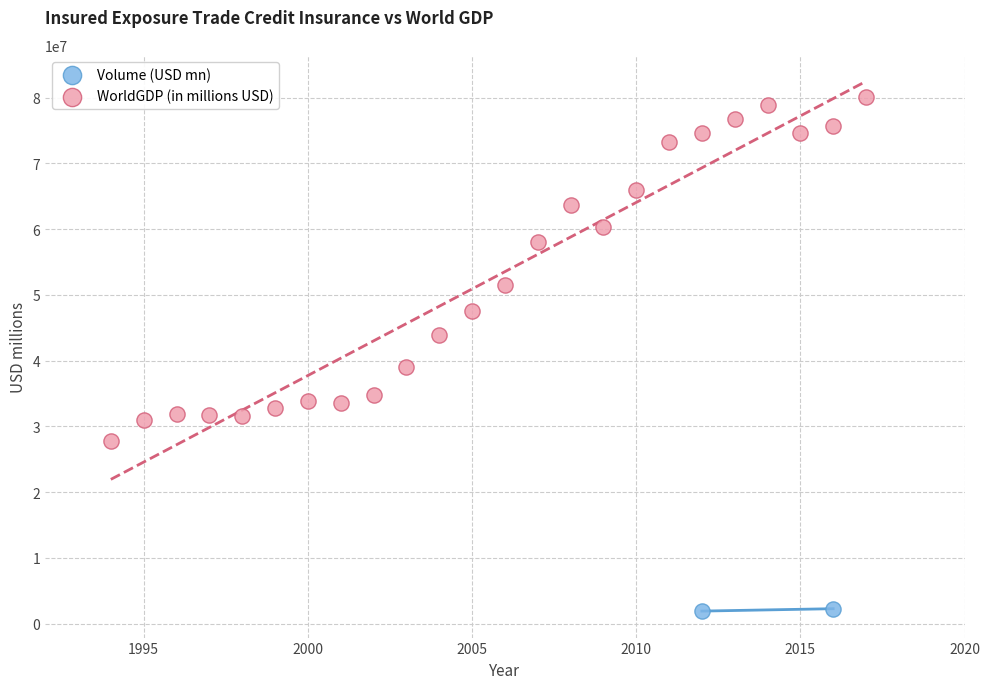

What are all the series names shown in the legend?

Volume (USD mn), WorldGDP (in millions USD)